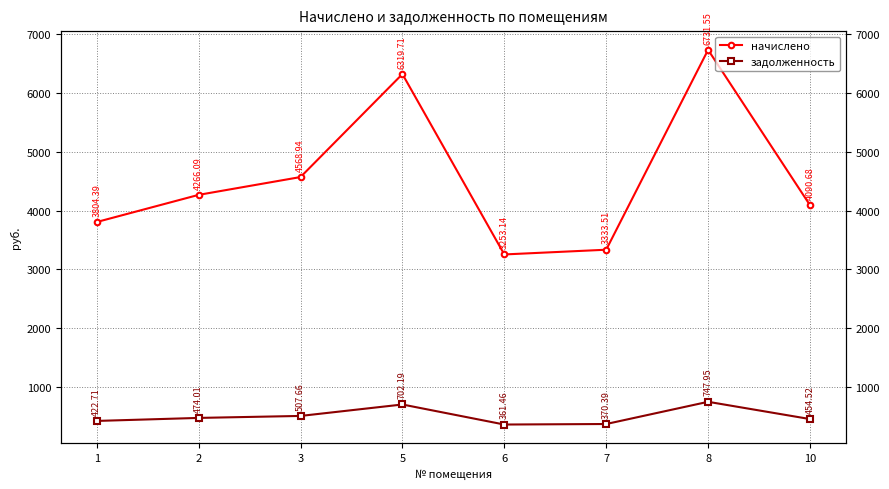

Is the value of начислено at 6 greater than the value of задолженность at 5?

Yes